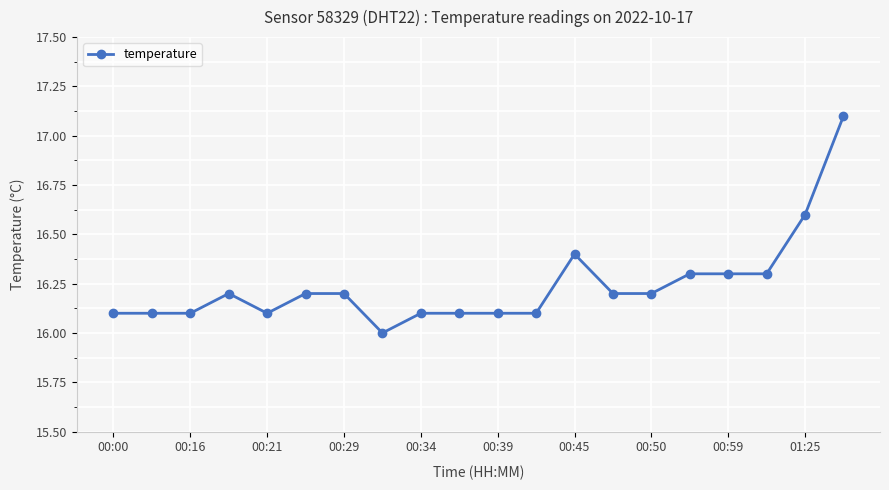

What is the value of the 12th point from the left?

16.1